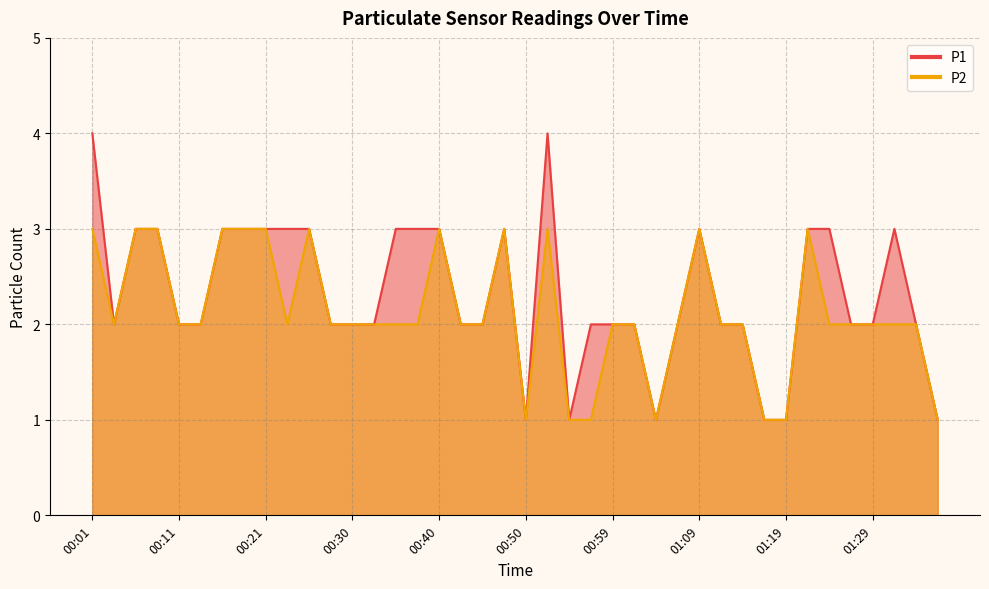

Reading left to right, transcribe all the data shown in this chart.

P1: 4	2	3	3	2	2	3	3	3	3	3	2	2	2	3	3	3	2	2	3	1	4	1	2	2	2	1	2	3	2	2	1	1	3	3	2	2	3	2	1
P2: 3	2	3	3	2	2	3	3	3	2	3	2	2	2	2	2	3	2	2	3	1	3	1	1	2	2	1	2	3	2	2	1	1	3	2	2	2	2	2	1